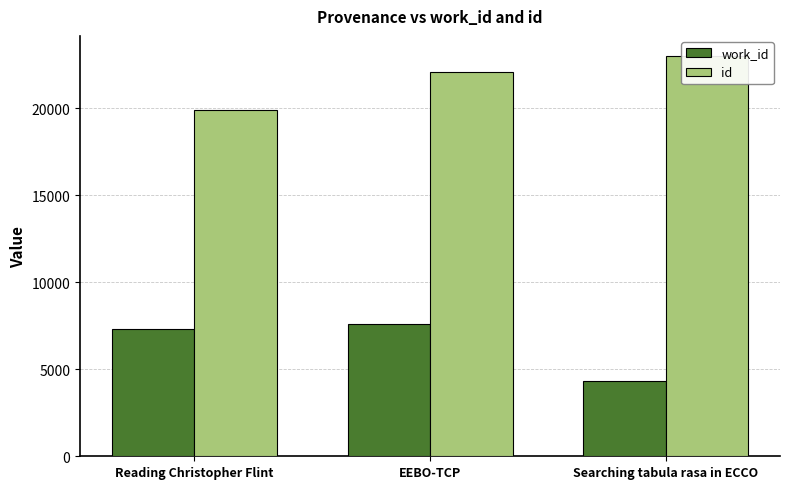

How many values in the id series exceed 22084?

1